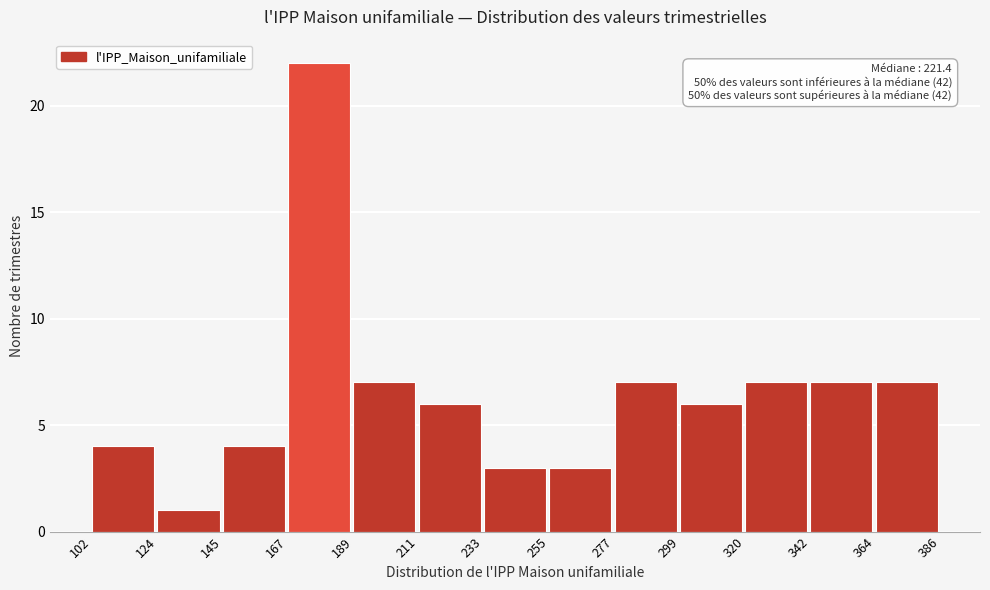

Over which range of the x-axis is the bar tallest?

167 to 189